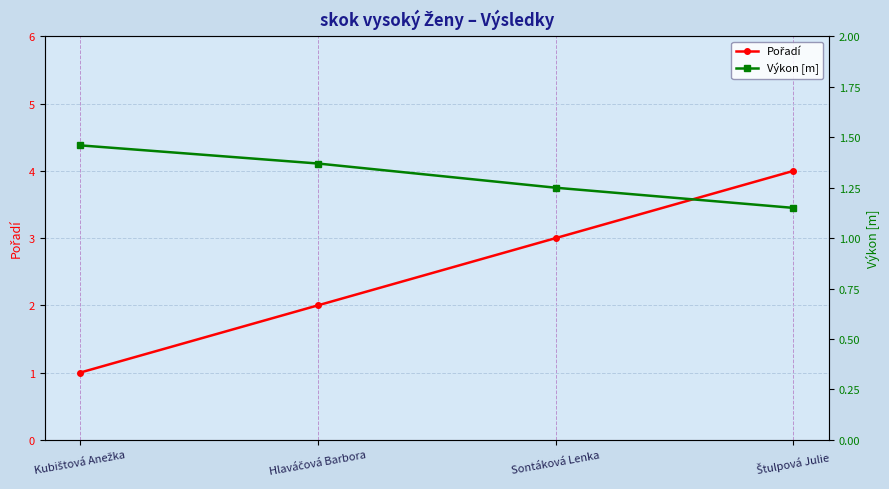

Reading right to left, transcribe all the data shown in this chart.

Pořadí: 4.0	3.0	2.0	1.0
Výkon [m]: 1.1	1.2	1.4	1.5